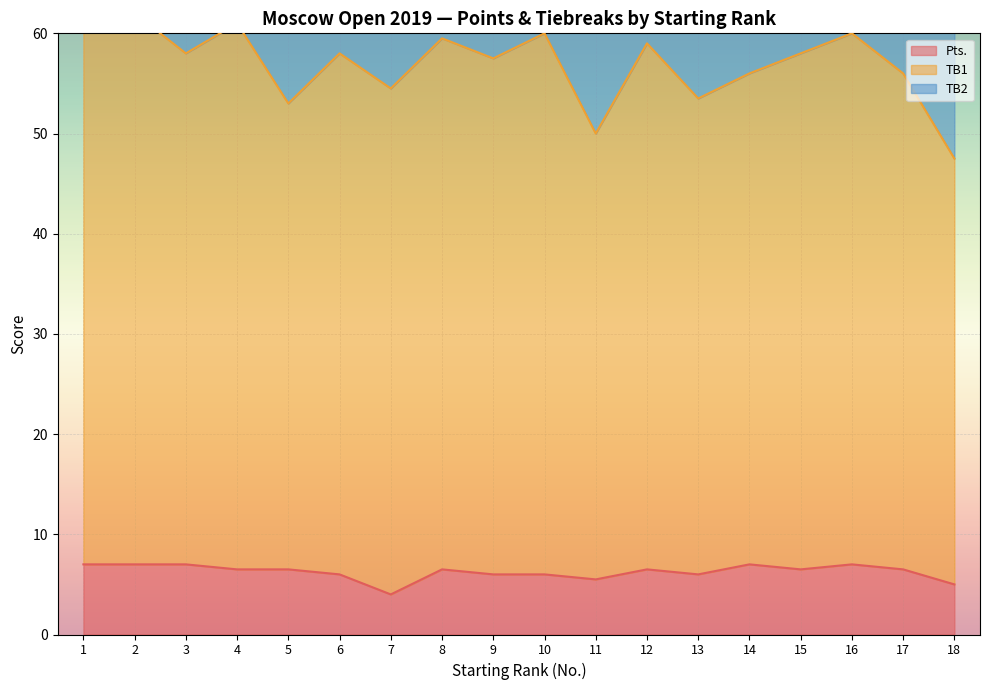

True or false: Pts. and TB1 intersect in this chart.

False